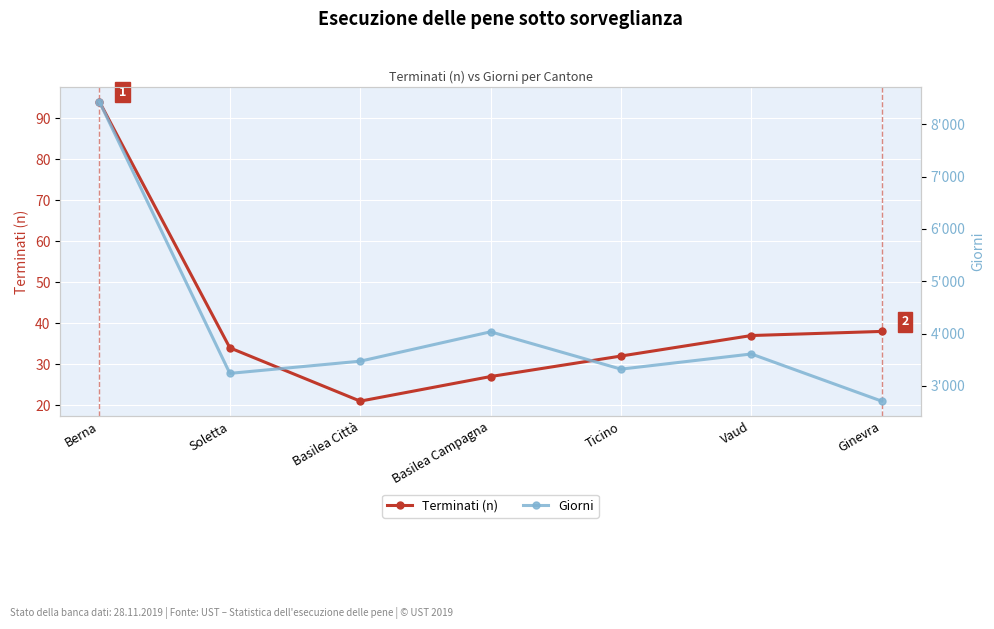

What is the difference between the Terminati (n) values at Basilea Città and Ticino?

11